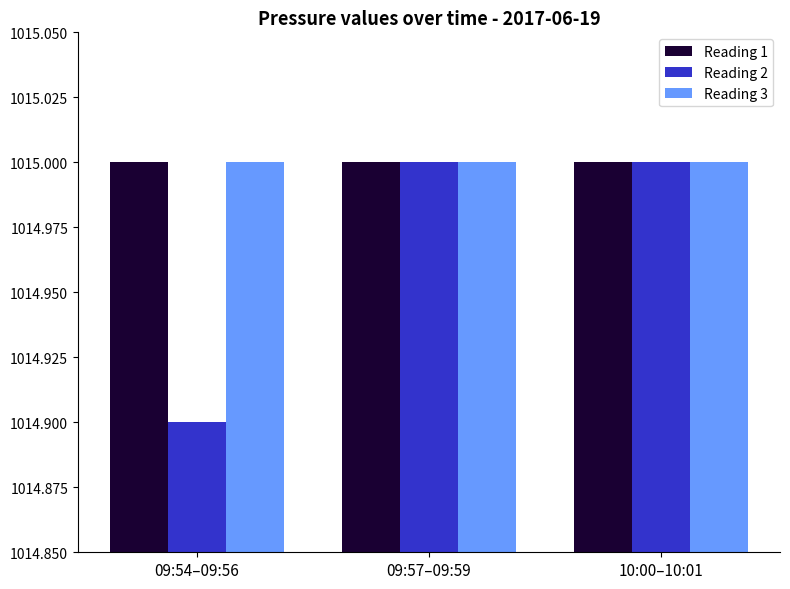

What value does the Reading 2 series have at 09:57–09:59?

1015.0